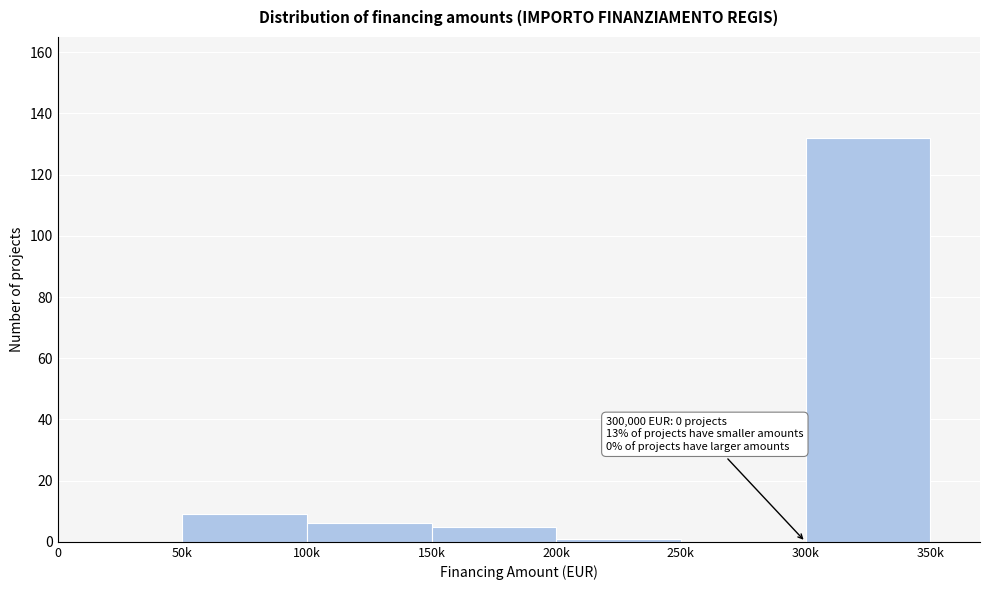

Reading right to left, list all the values displayed in this chart.

300k=132	250k=0	200k=1	150k=5	100k=6	50k=9	0=0